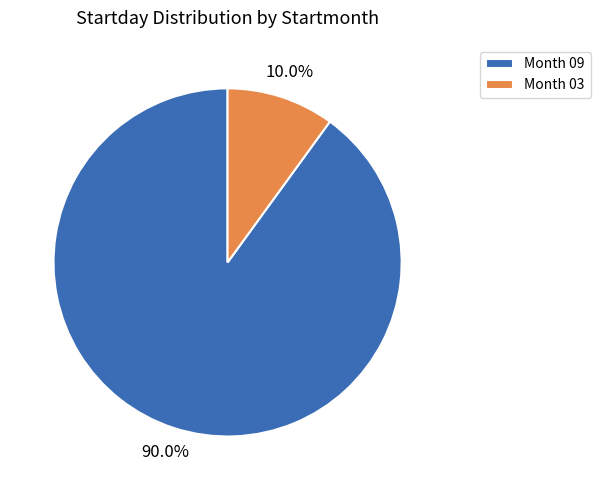

Which has a higher value, Month 09 or Month 03?

Month 09